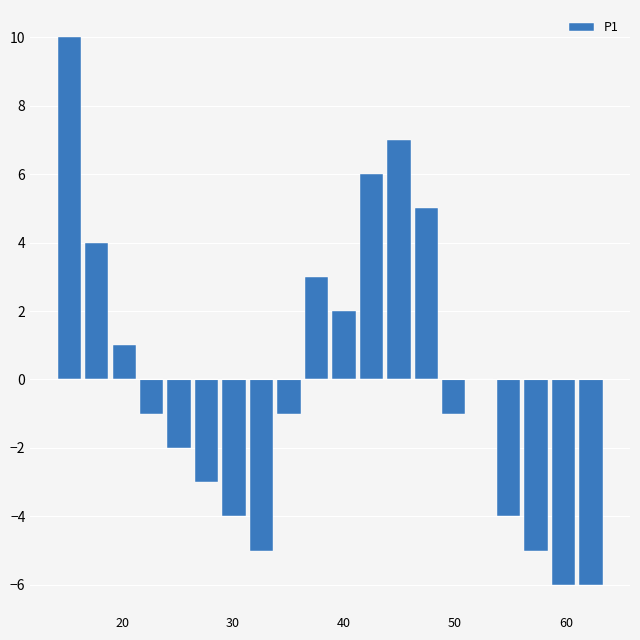

Around what value on the x-axis is the tallest bar? Give the approximate position of its centre, as read against the axis.

15